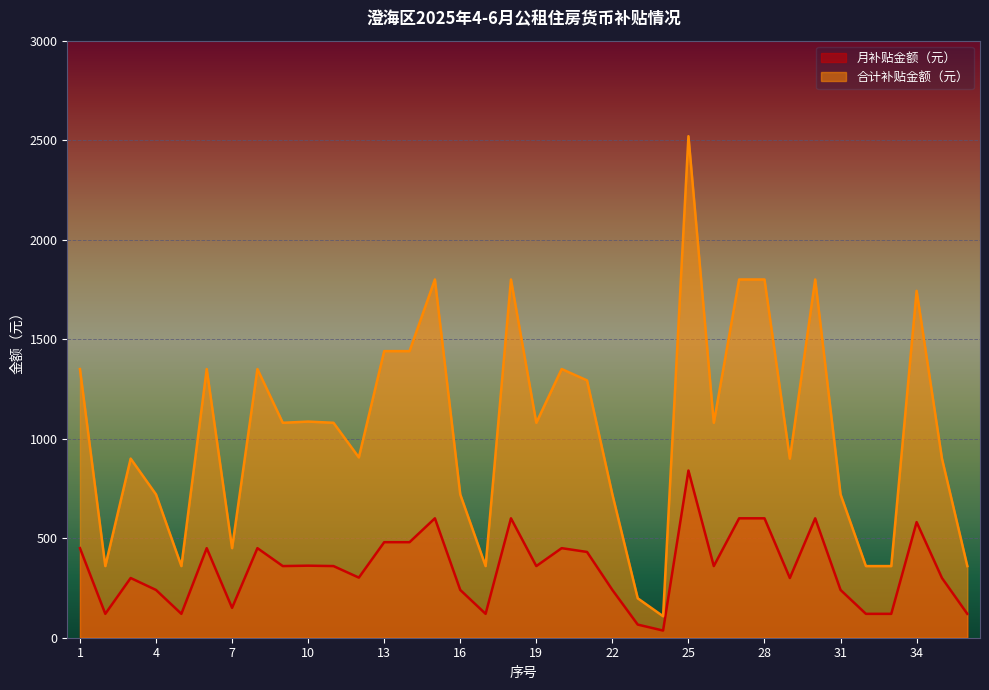

What is the minimum value shown in the chart?

36